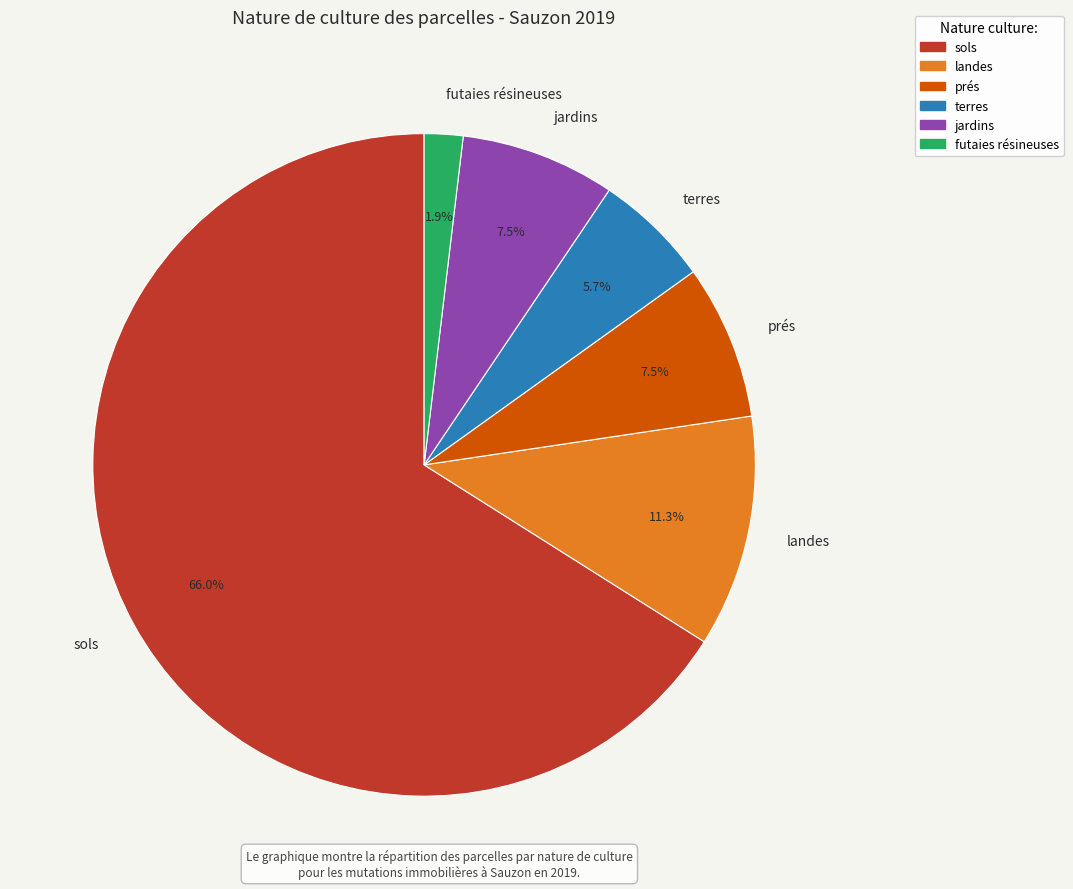

True or false: terres accounts for 20% of the total.

False